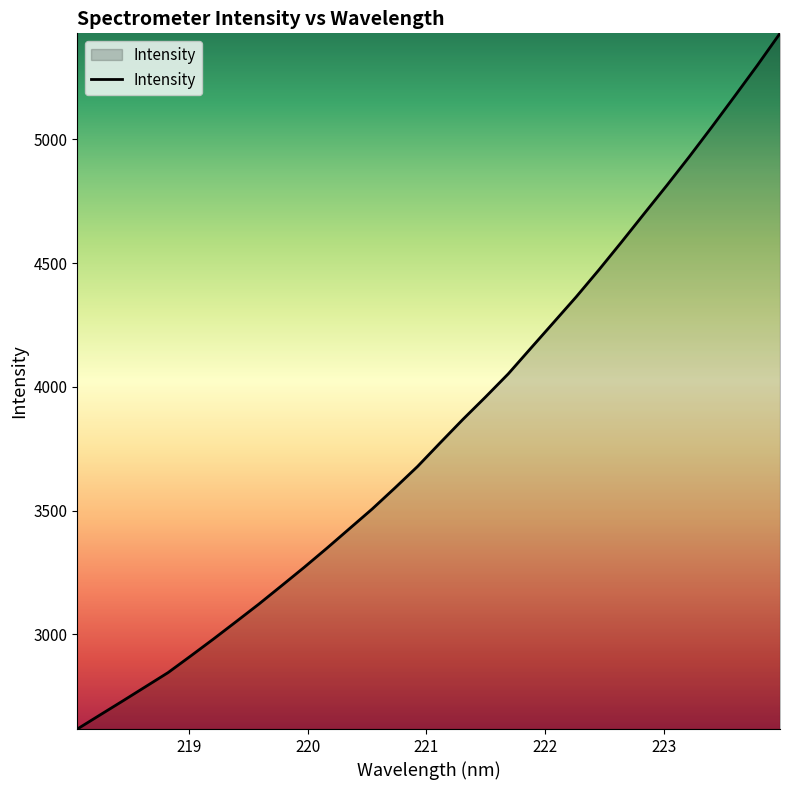

What is the greatest value displayed?

5428.4